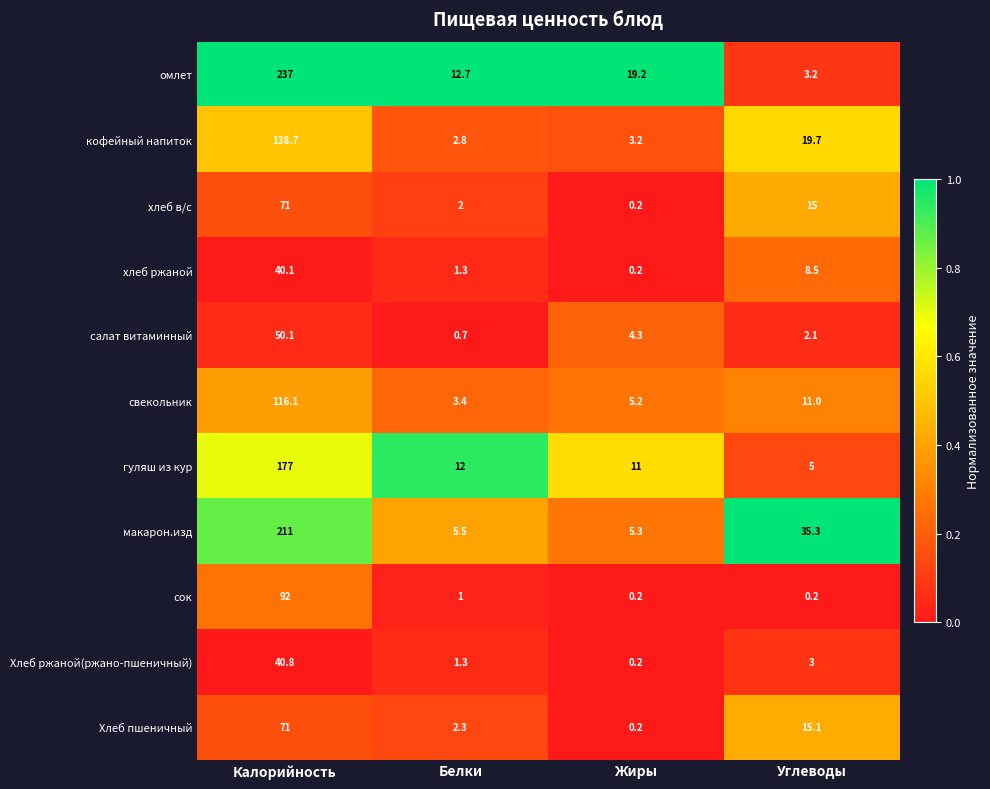

The кофейный напиток series shows 3.2 at Жиры. True or false?

True